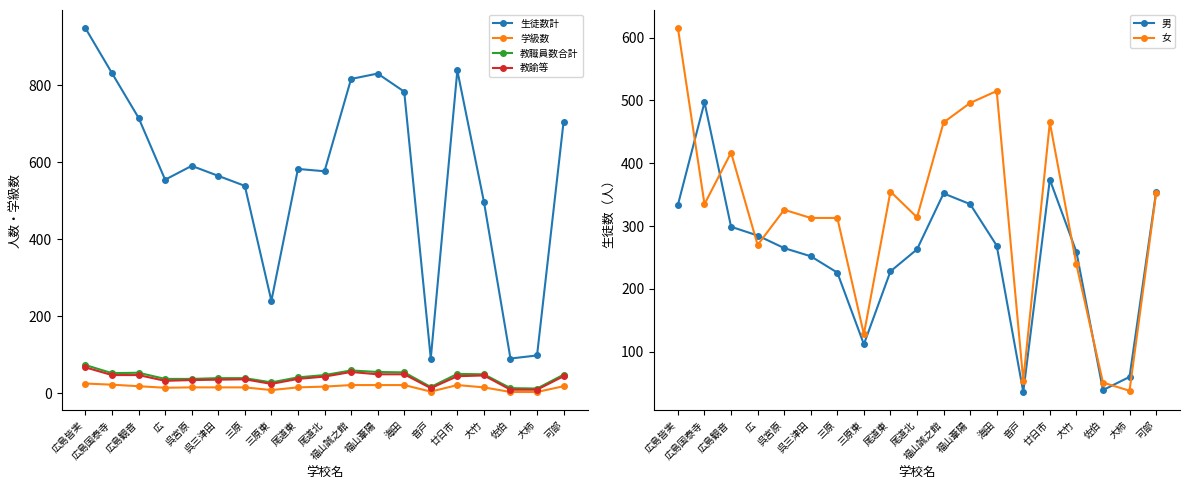

Reading left to right, transcribe all the data shown in this chart.

生徒数計: 949	832	716	555	591	565	539	240	583	577	817	831	784	90	839	498	90	98	706
学級数: 25	22	18	14	15	15	15	8	15	17	21	21	21	4	21	15	3	3	18
教職員数合計: 73	52	53	37	37	39	39	28	41	47	59	55	54	16	50	49	13	12	48
教諭等: 67	47	47	32	34	35	36	24	37	43	55	49	49	13	44	46	9	9	44
男: 334	497	299	285	265	252	226	112	228	263	352	335	269	36	374	259	39	60	354
女: 615	335	417	270	326	313	313	128	355	314	465	496	515	54	465	239	51	38	352